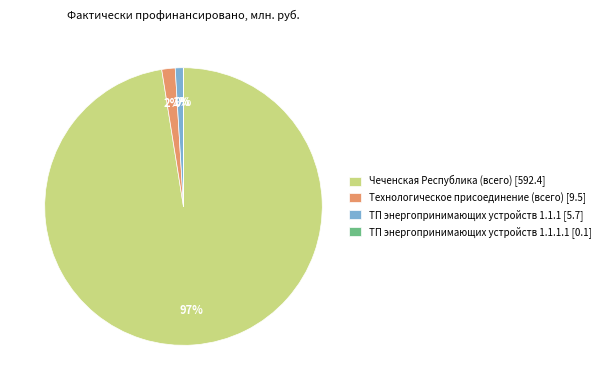

What percentage is the Технологическое присоединение (всего) [9.5] slice, to the nearest percent?

2%